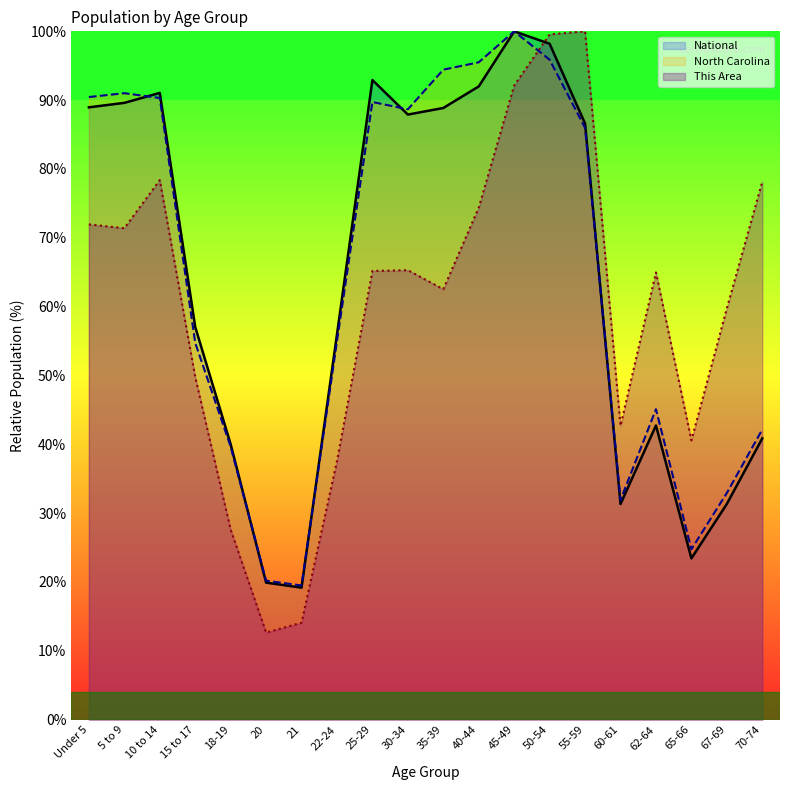

The National series shows 86.6 at 55-59. True or false?

True